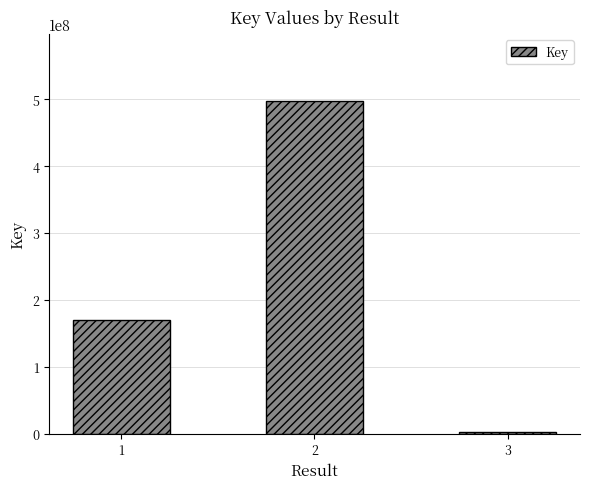

List the labels in order of value, largest first.

2, 1, 3